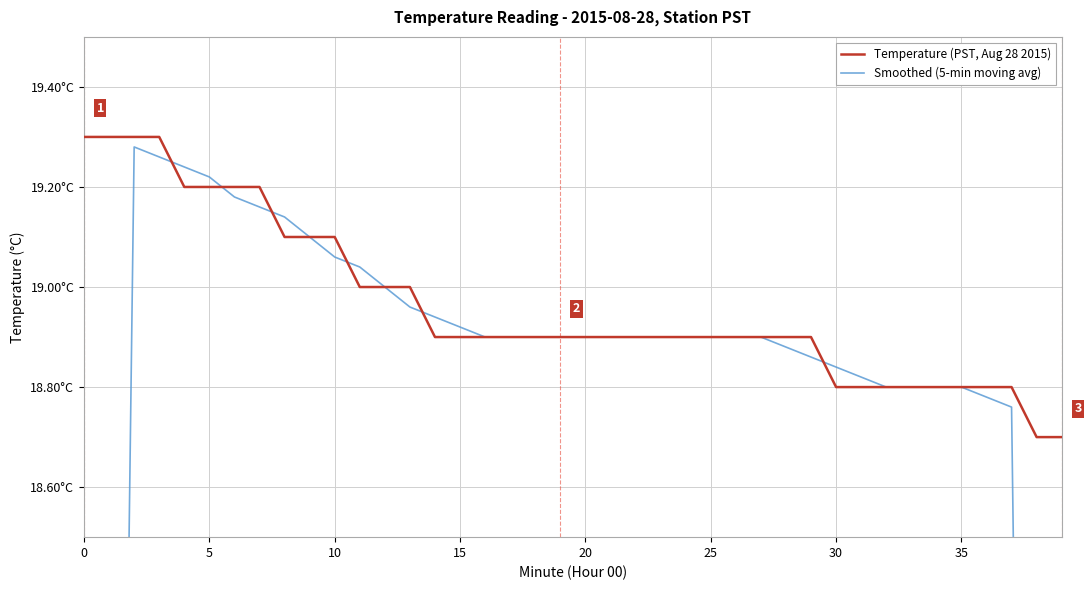

List the series in order of their overall mean, highest first.

Temperature (PST, Aug 28 2015), Smoothed (5-min moving avg)